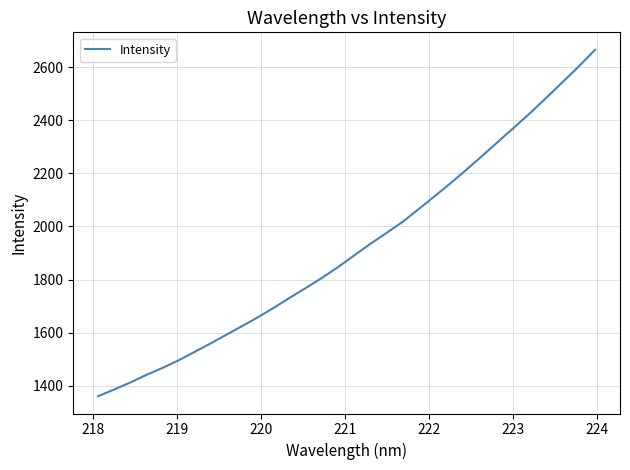

What is the minimum value shown in the chart?

1361.2